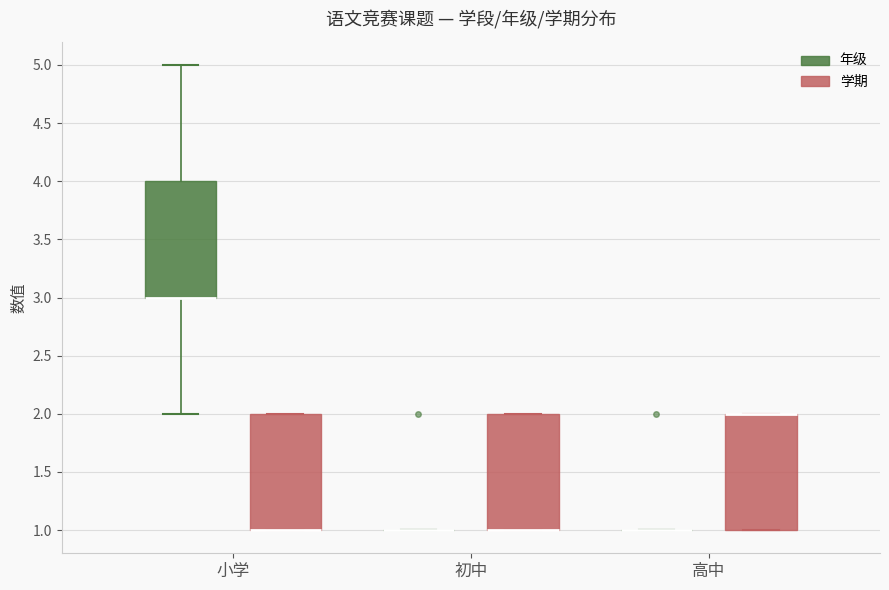

Where does the upper whisker of the box for 小学 (年级) end on the y-axis? The values are not printed on the chart, so give them approximately, as read against the axis.

5